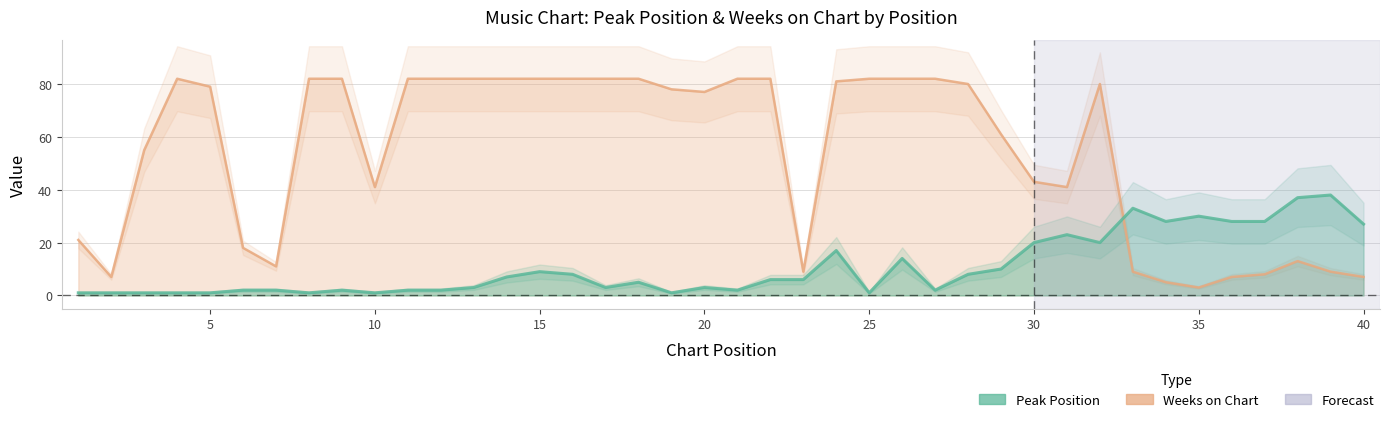

Which category has the lowest value across all series?

1